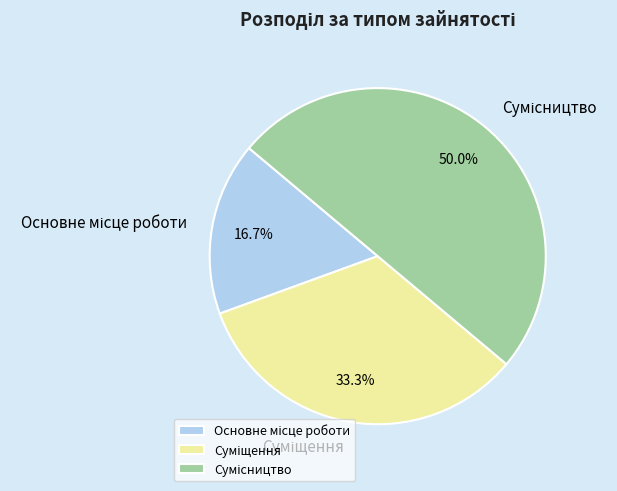

Does Основне місце роботи represent more than half of the total?

No